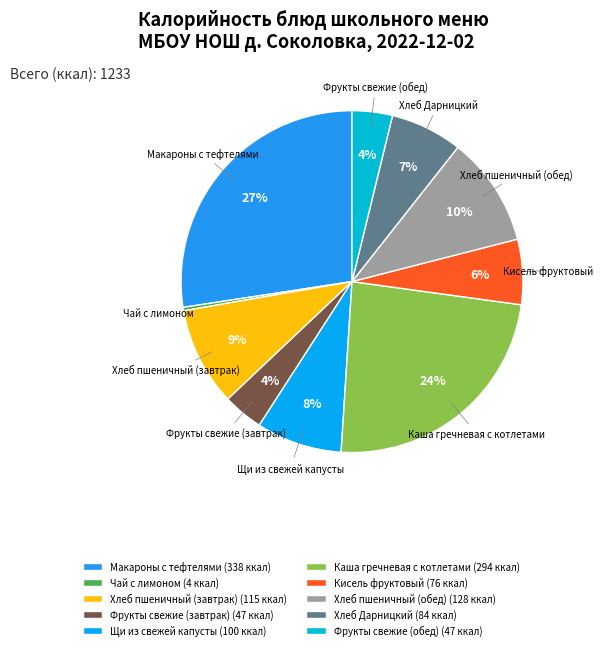

What is the smallest slice in the pie chart?

Чай с лимоном